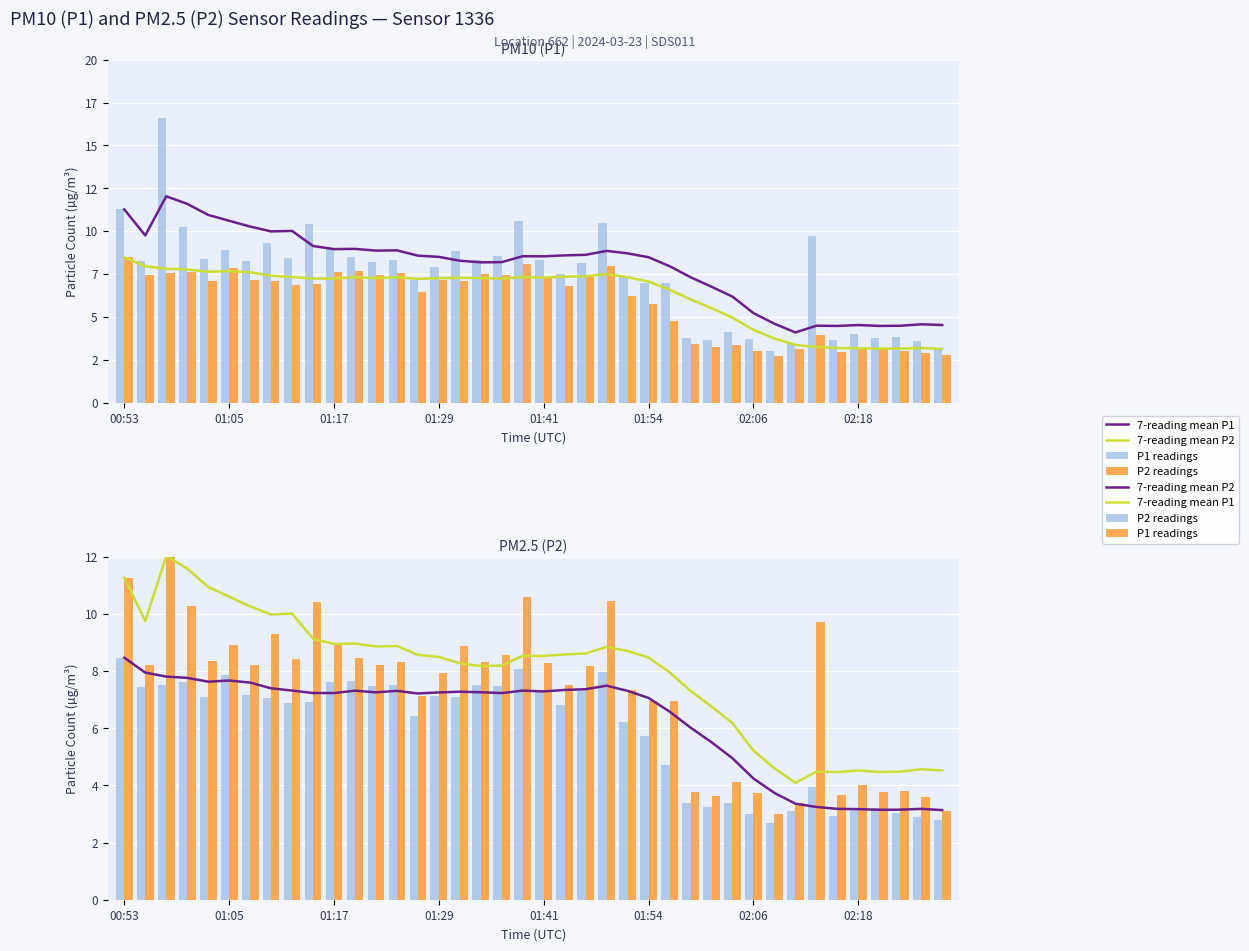

How many data points in P2 readings are less than 7?

20